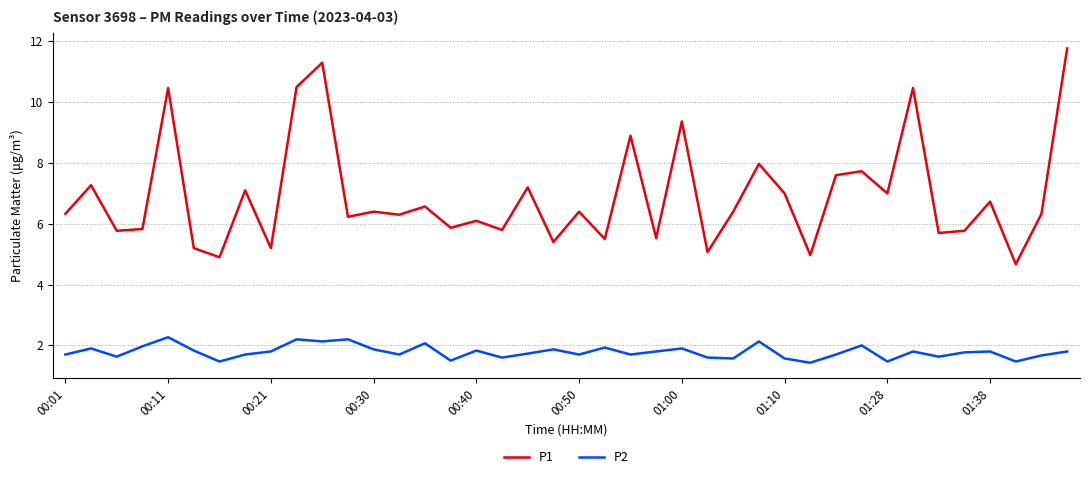

List the series in order of their overall mean, highest first.

P1, P2